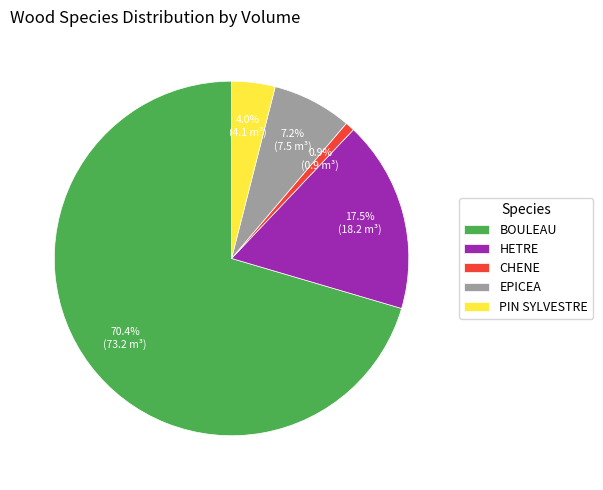

Between PIN SYLVESTRE and CHENE, which is larger?

PIN SYLVESTRE